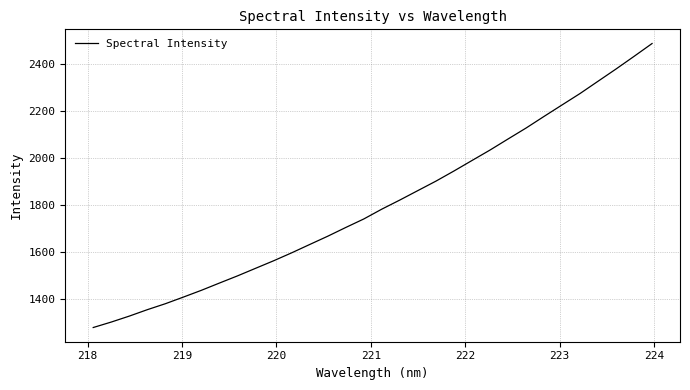

What is the smallest value displayed?

1278.2